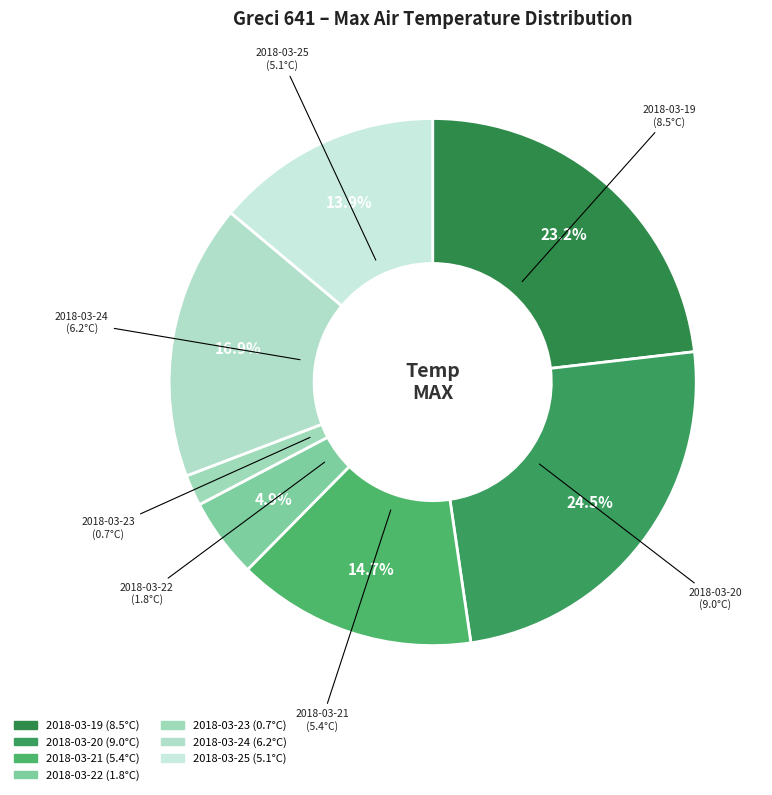

Does 2018-03-20 account for over 50% of the chart?

No